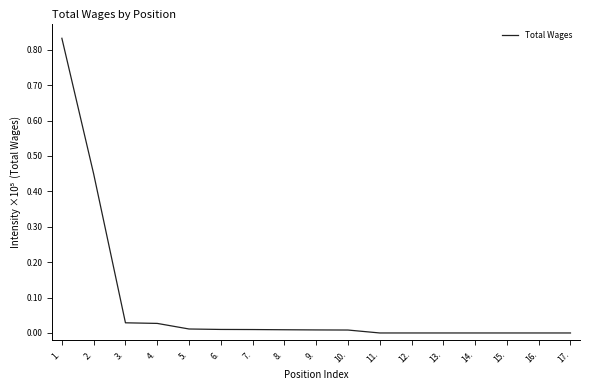

Does the chart have visible grid lines?

No